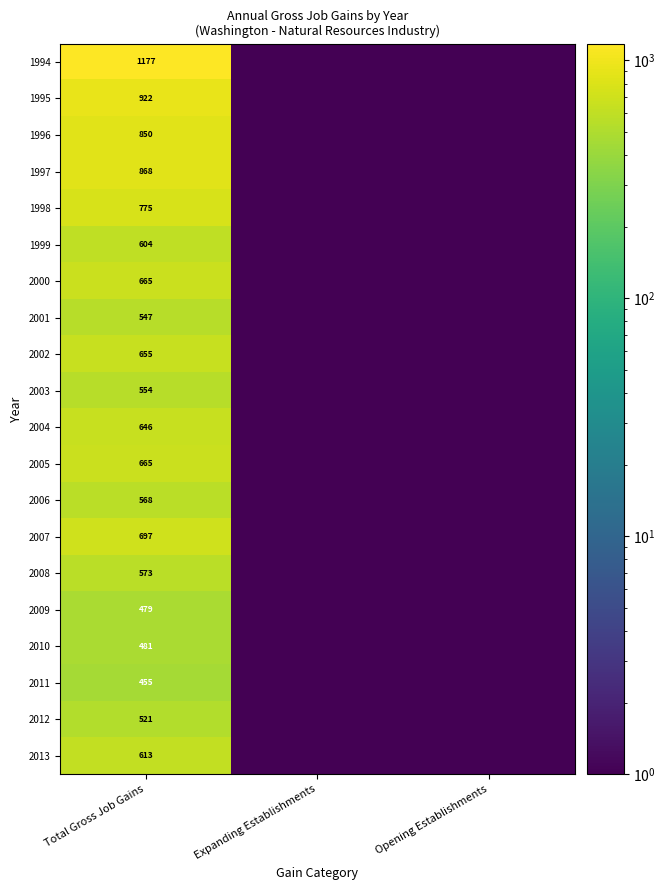

How many data points does each series have?

3